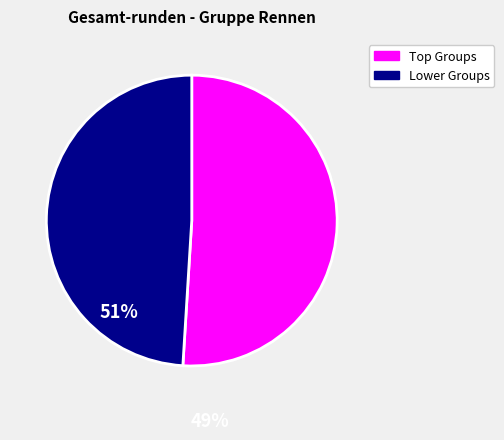

Is there a majority slice in this chart?

Yes